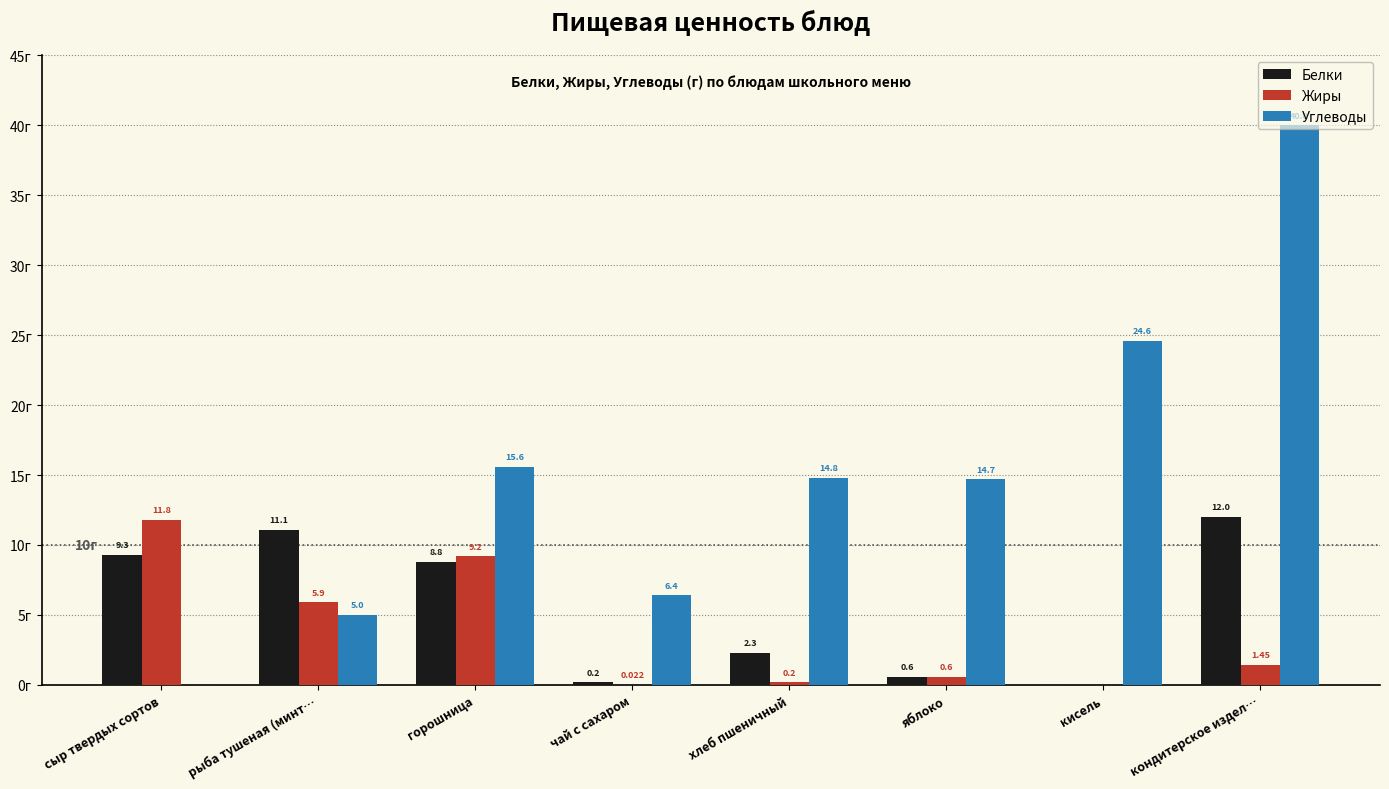

At which label does Углеводы reach its peak?

кондитерское издел…